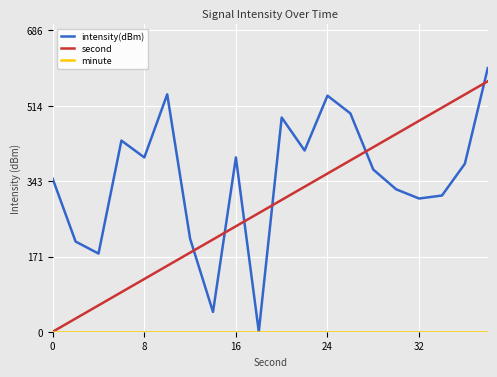

Which series has the widest spread of values?

intensity(dBm)